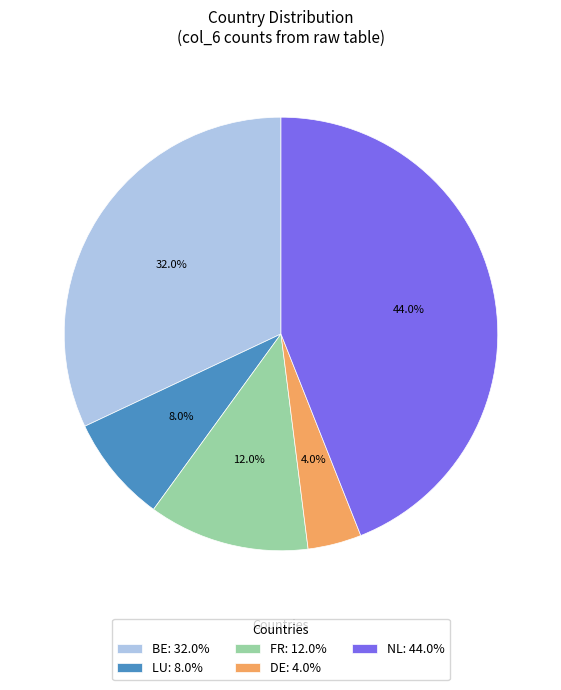

Is LU the majority of the pie?

No